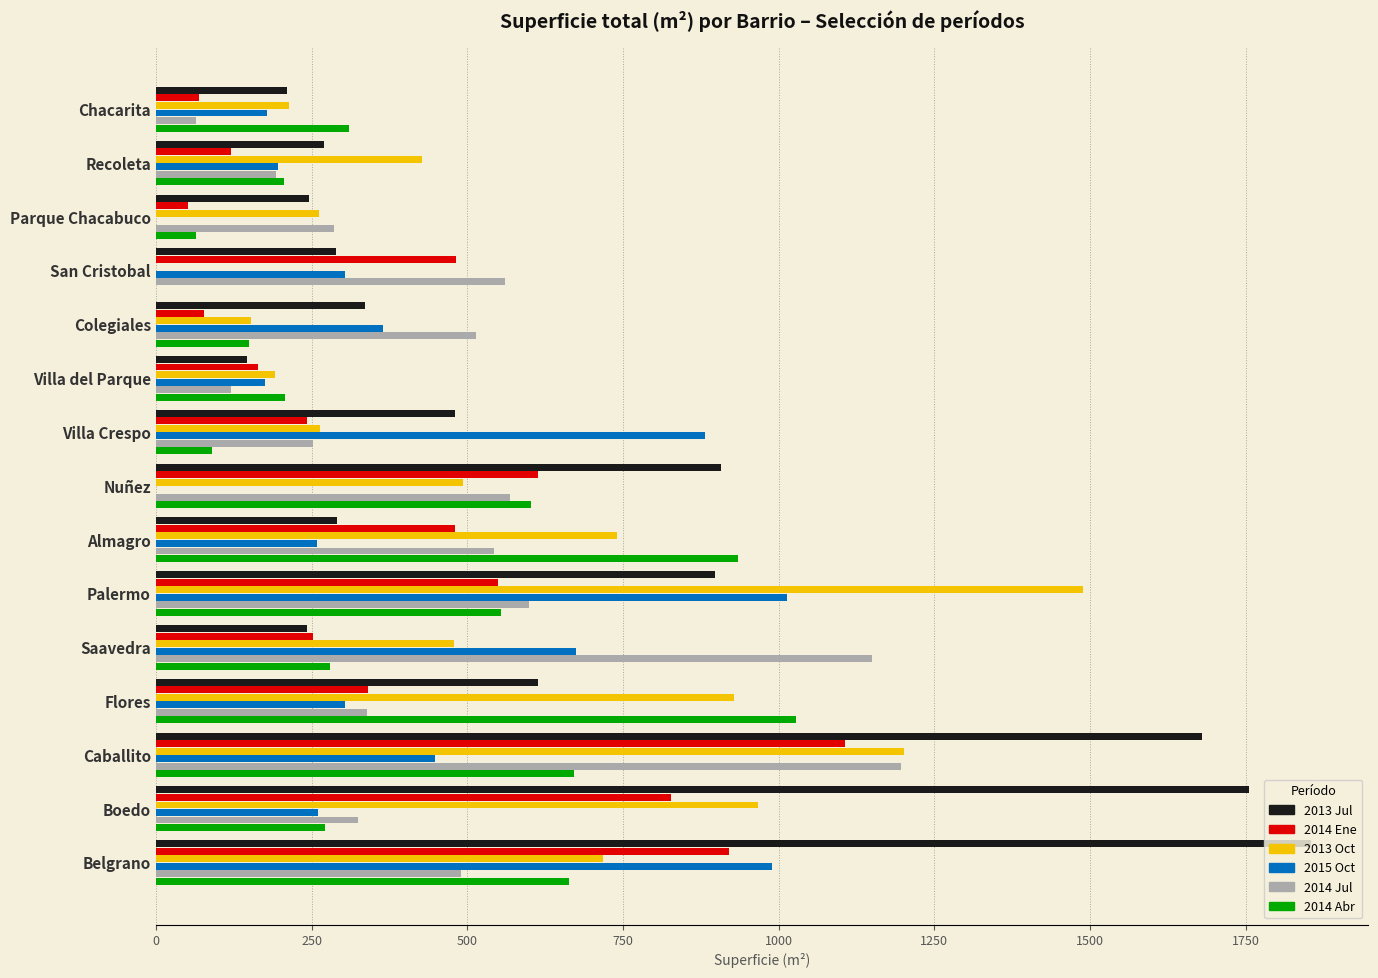

Is it true that 2015 Oct equals -539.9 at Nuñez?

False